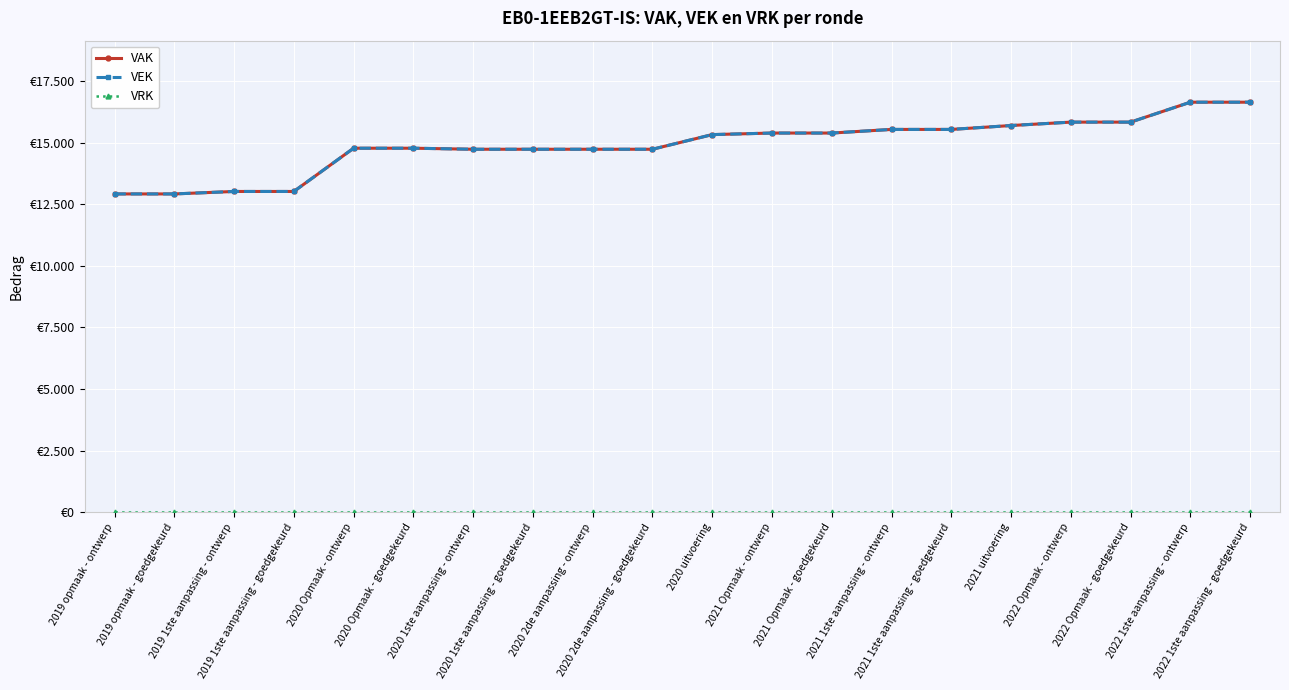

Is this an area chart (filled region under the line)?

No